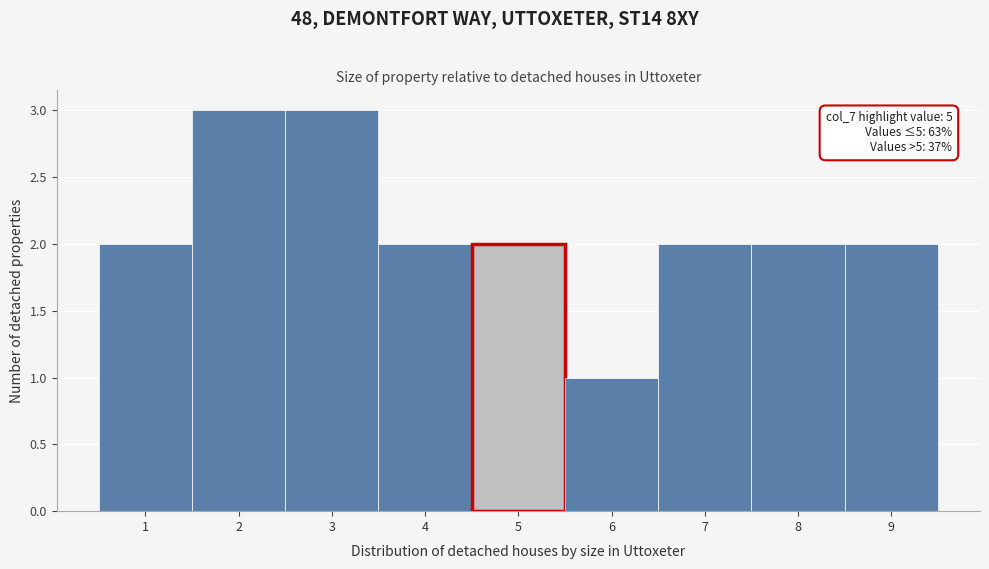

Reading right to left, transcribe all the data shown in this chart.

2	2	2	1	2	2	3	3	2